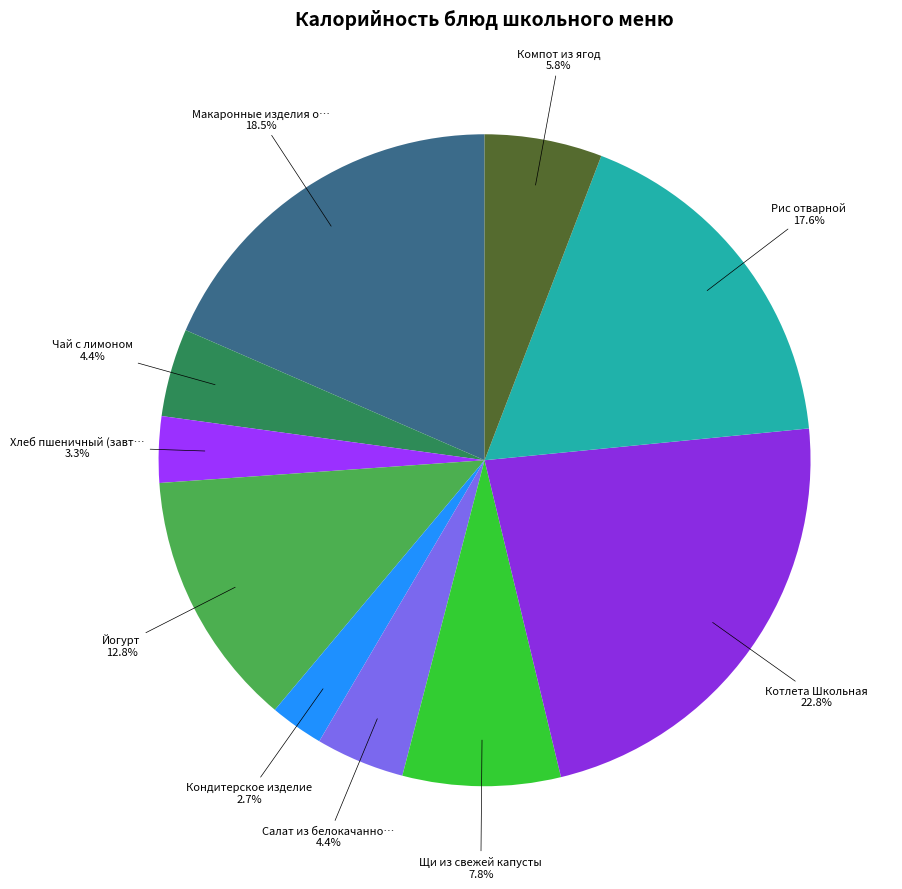

How many slices are in this pie chart?

10